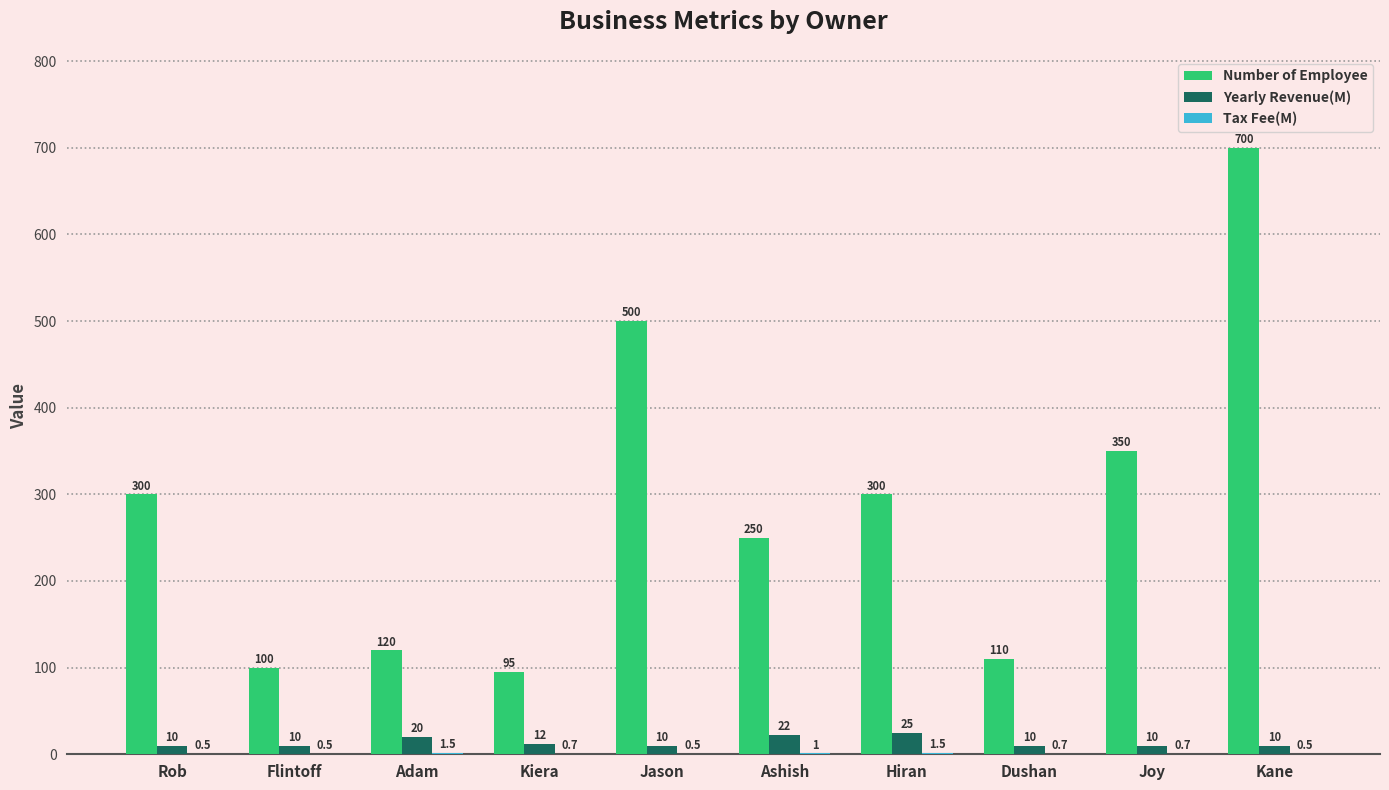

Which series has the largest total across all categories?

Number of Employee